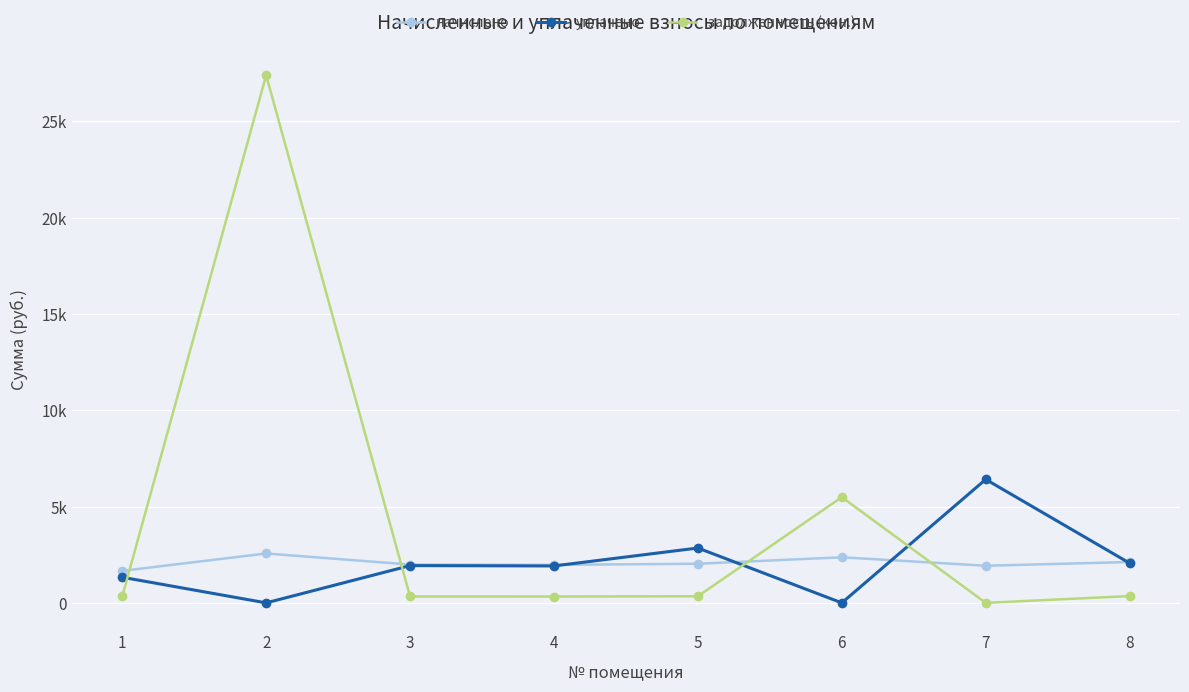

What is the sum of all задолженность (кон.) values?

34565.9